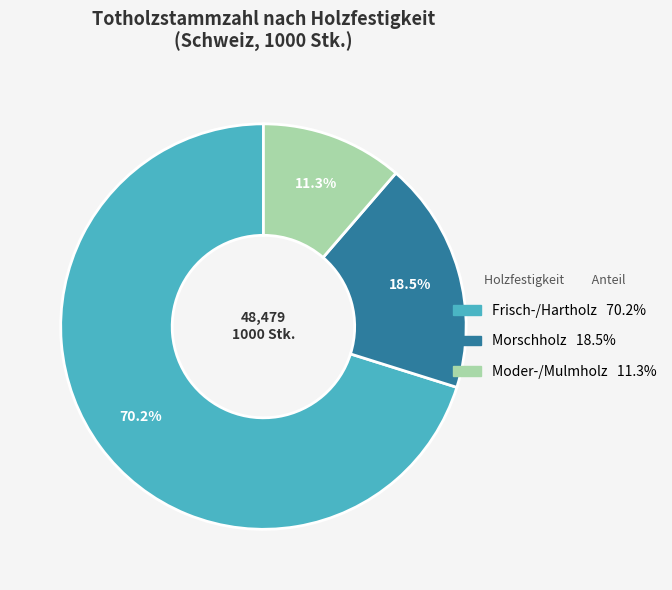

To the nearest percent, what is the combined percentage of Morschholz and Frisch-/Hartholz?

89%